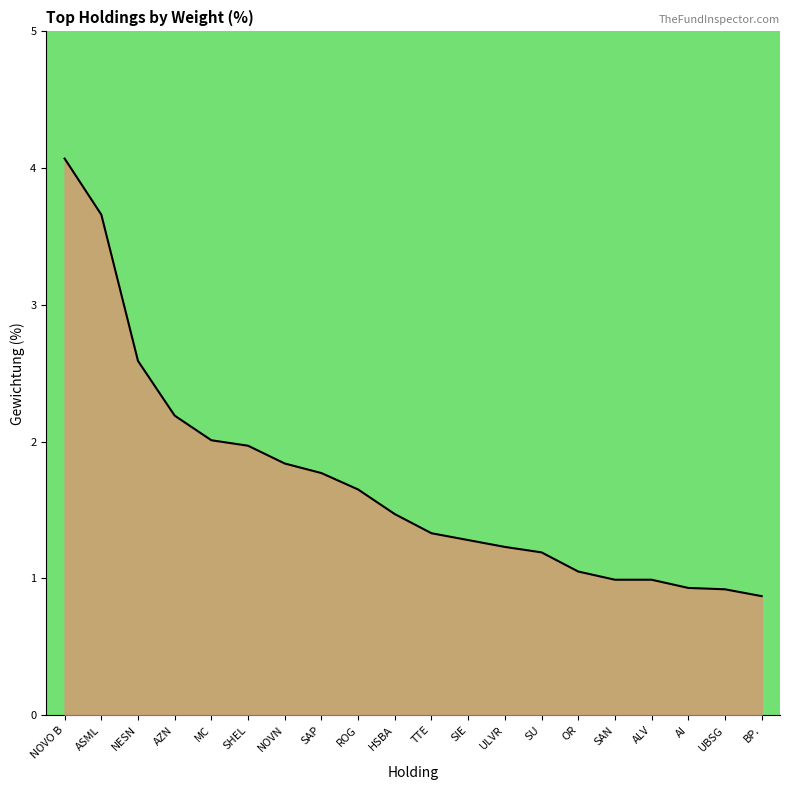

What is the difference between the second highest and second lowest values?

2.7